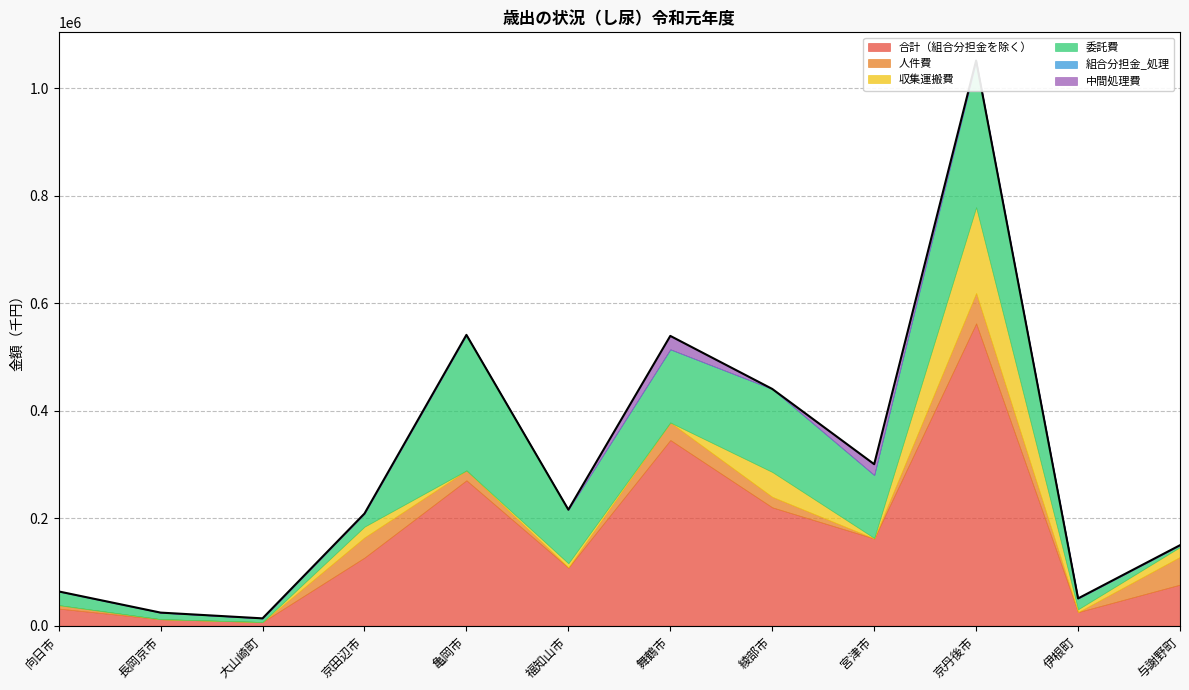

How many lines are shown in the chart?

6